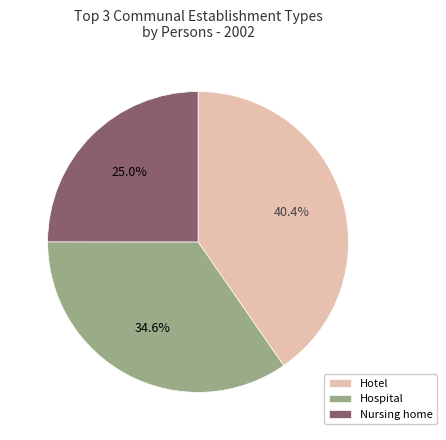

What percentage is the Hospital slice, to the nearest percent?

35%